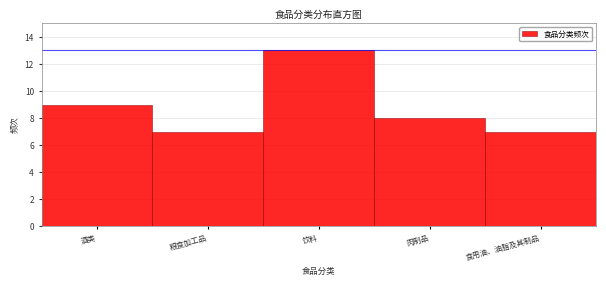

Reading left to right, what are all the values shown in this chart?

9	7	13	8	7